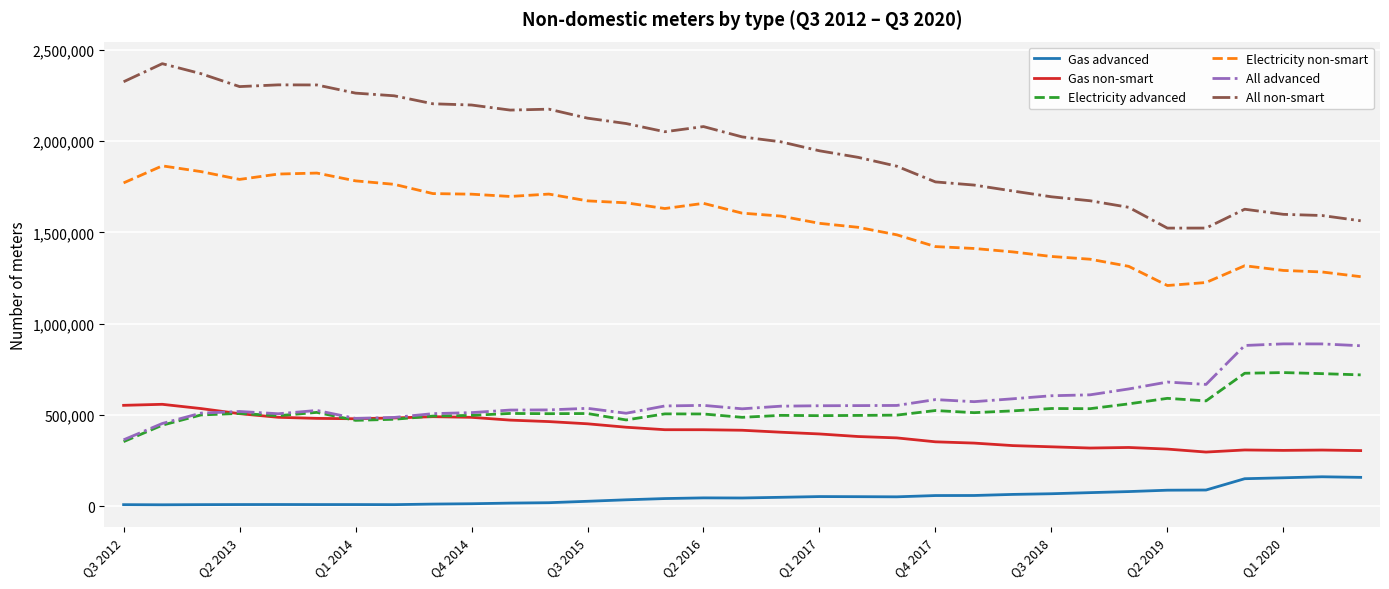

True or false: All advanced has more than 0 interior local peaks.

True